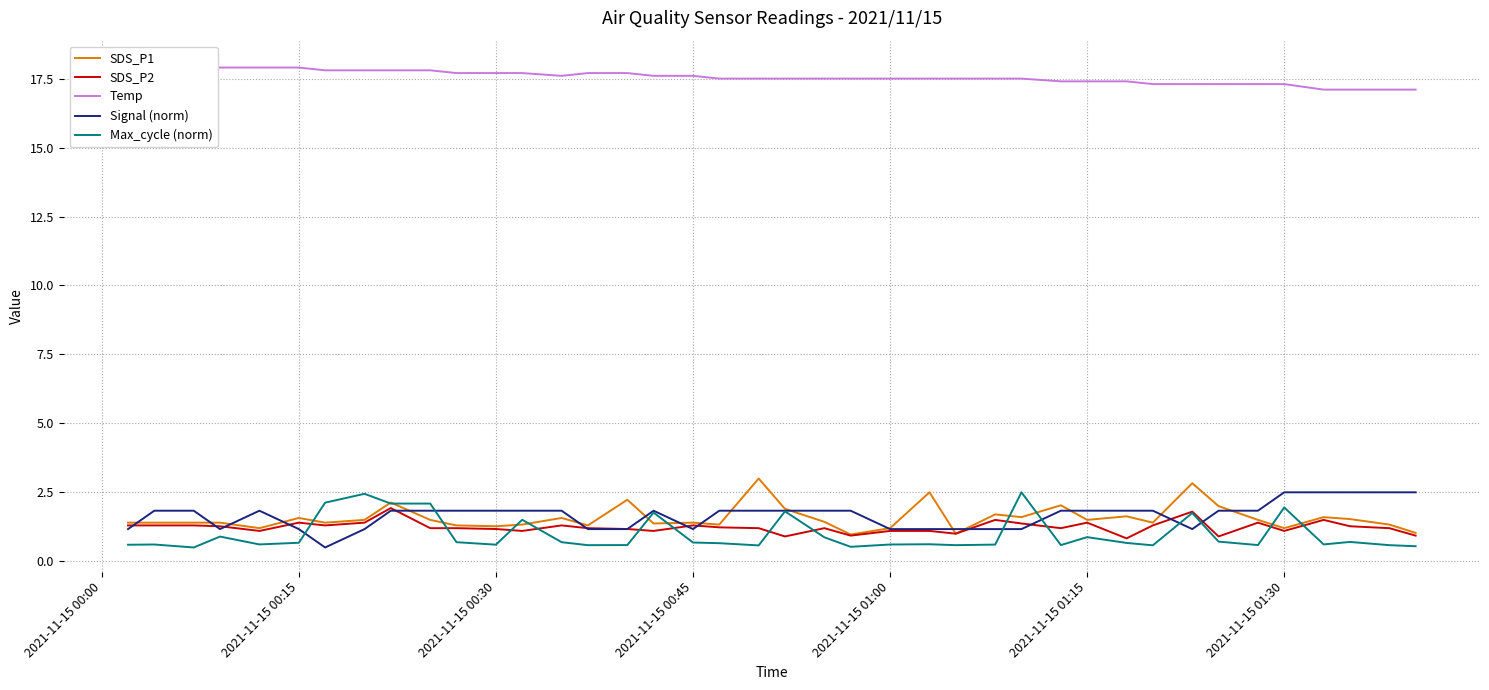

True or false: Temp and Max_cycle (norm) intersect in this chart.

False